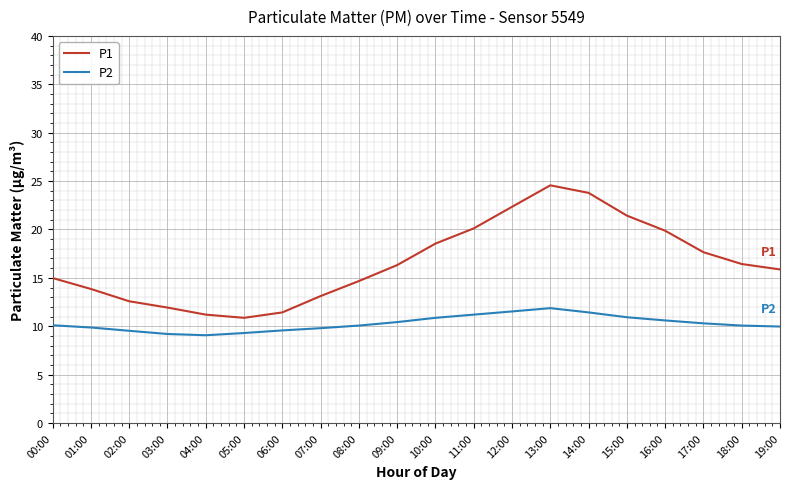

Rank the series by their average value, from highest to lowest.

P1, P2